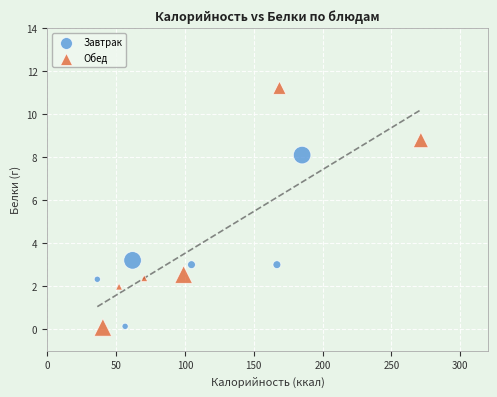

Which series reaches the maximum Y coordinate?

Обед